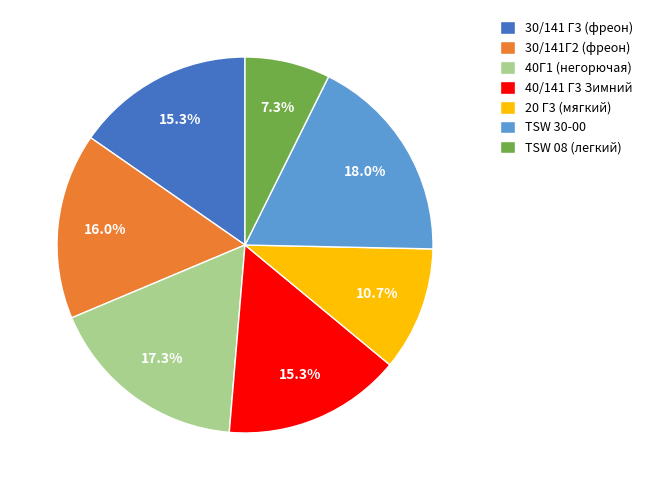

Approximately how many times larger is the value at TSW 08 (легкий) compared to 40/141 Г3 Зимний?

0.5